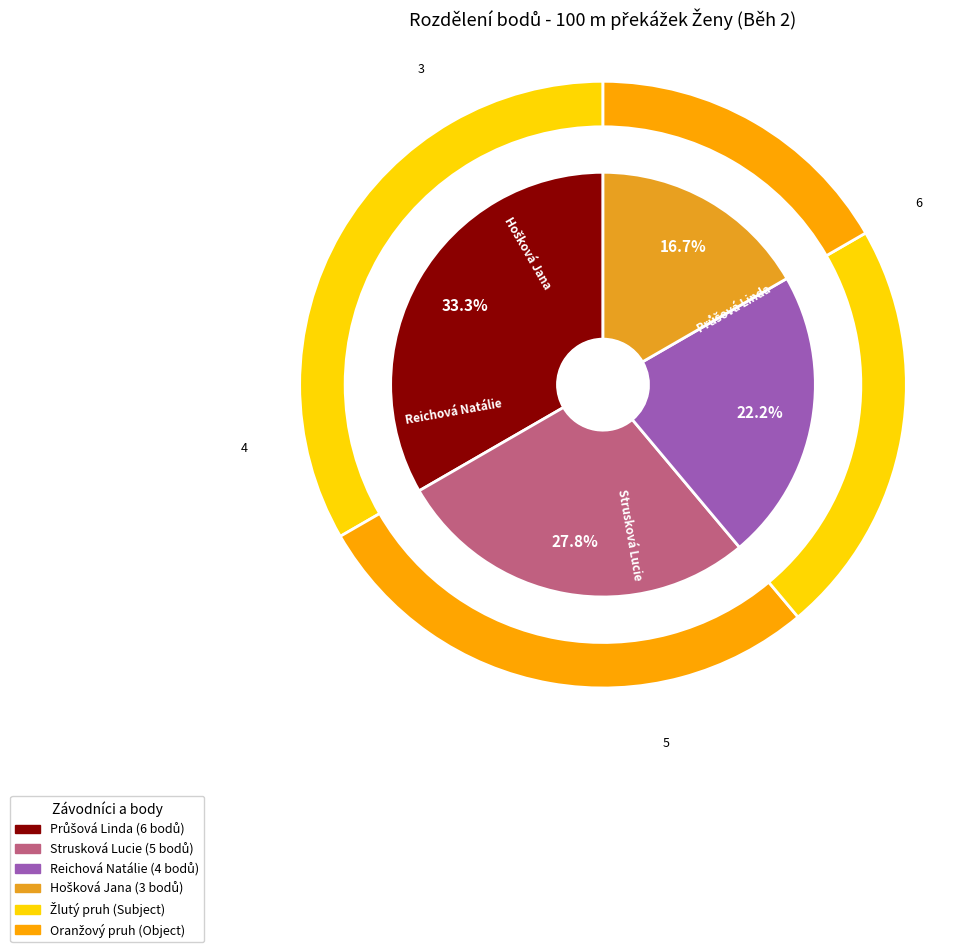

To the nearest percent, what is the difference between the Průšová Linda and Hošková Jana slice percentages?

17%